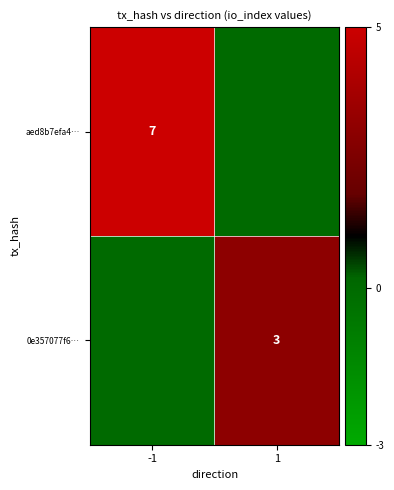

Is it true that 0e357077f6… equals 3 at 1?

True